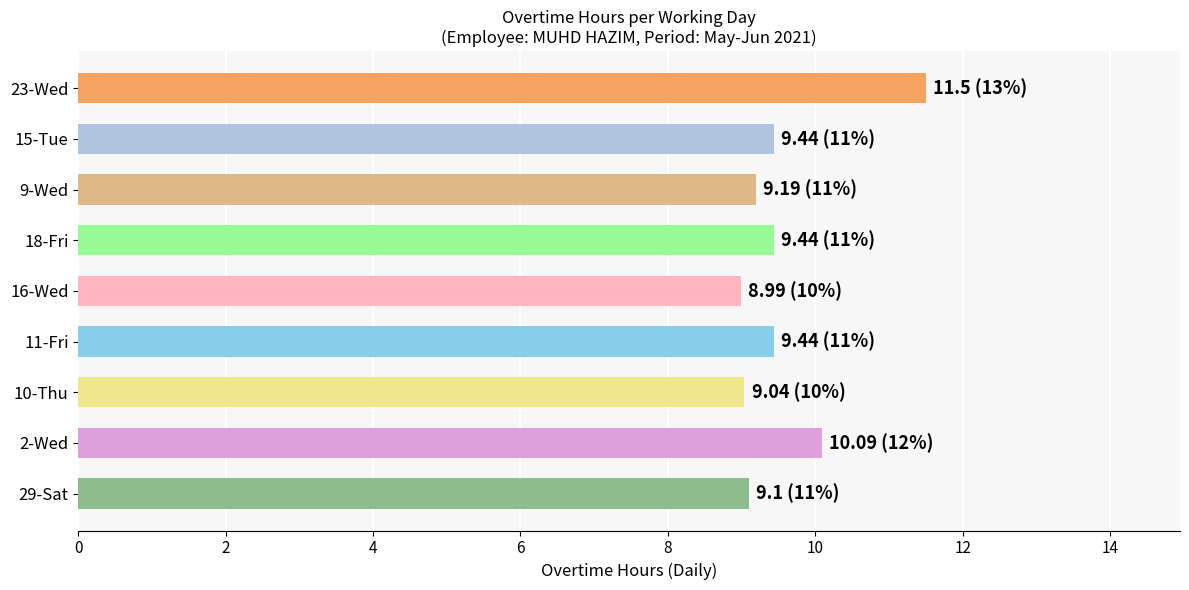

What is the sum of all values?

86.2